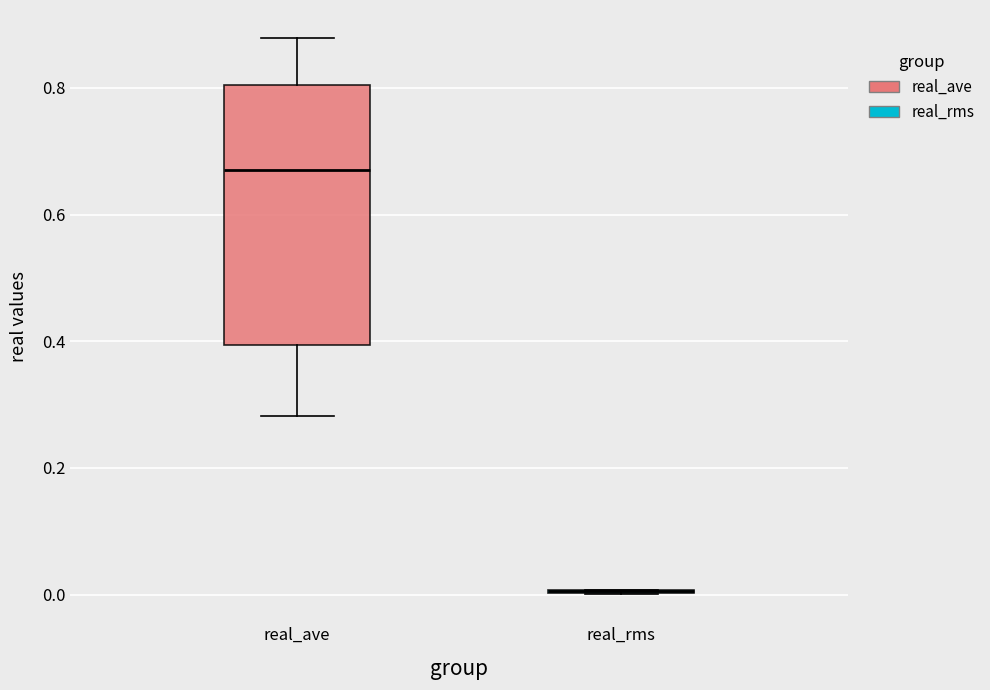

Reading left to right, transcribe this box plot: for each box, give where its median line is, the range the box spans, and where its two whiskers end, as read against the y-axis. The values are not printed on the chart, so give them approximately, as read against the axis.

real_ave: median 0.68, box 0.40 to 0.80, whiskers 0.28 to 0.88
real_rms: box collapsed to a line at 0.00, whiskers 0.00 to 0.00